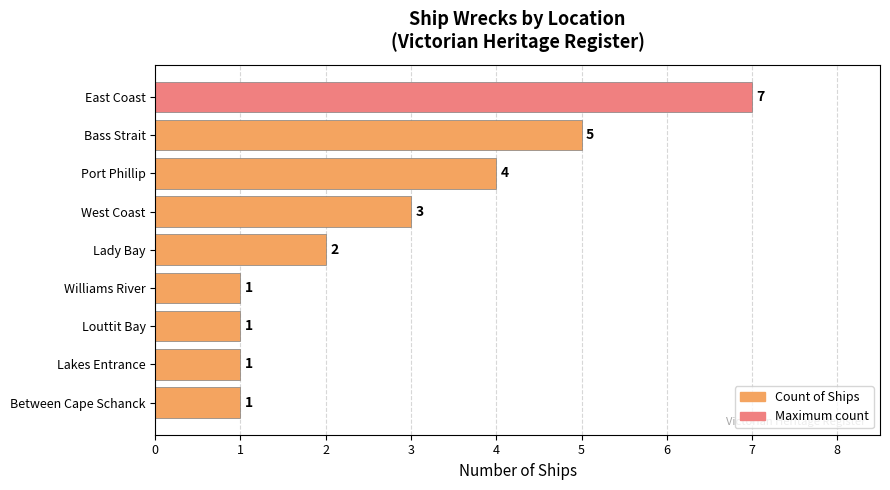

What is the greatest value displayed?

7